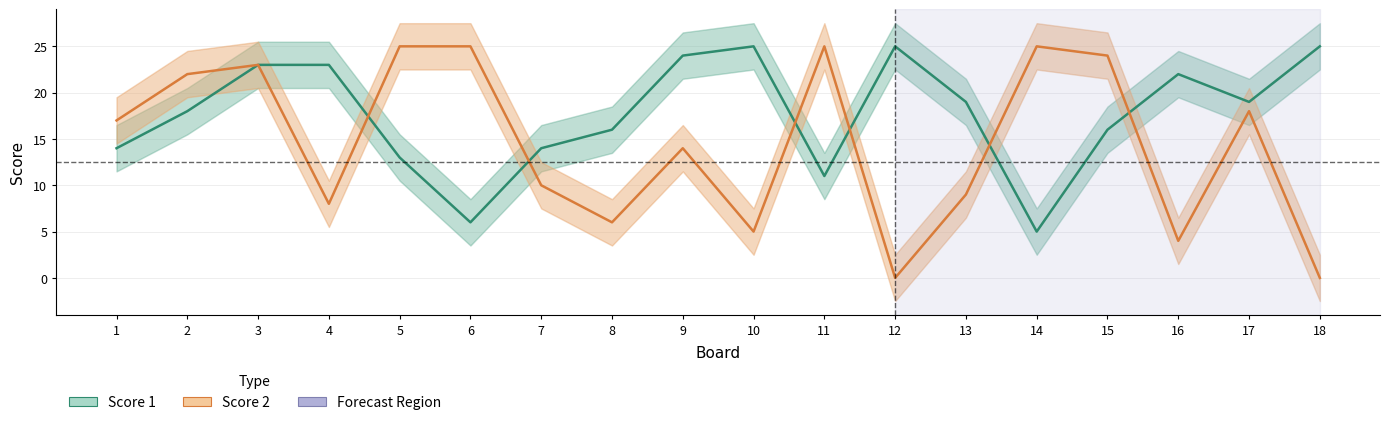

What is the spread (max minus min) of values at 8?

10